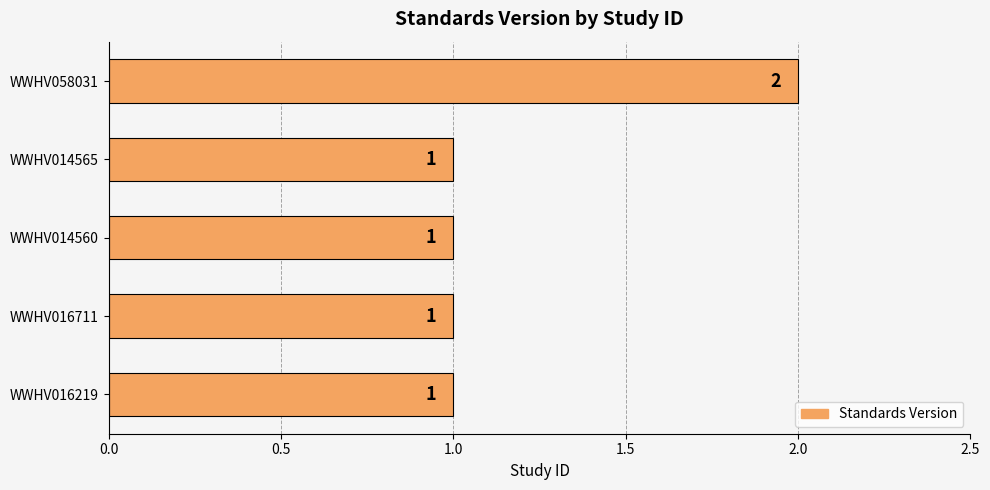

Which label corresponds to the largest value in the chart?

WWHV058031